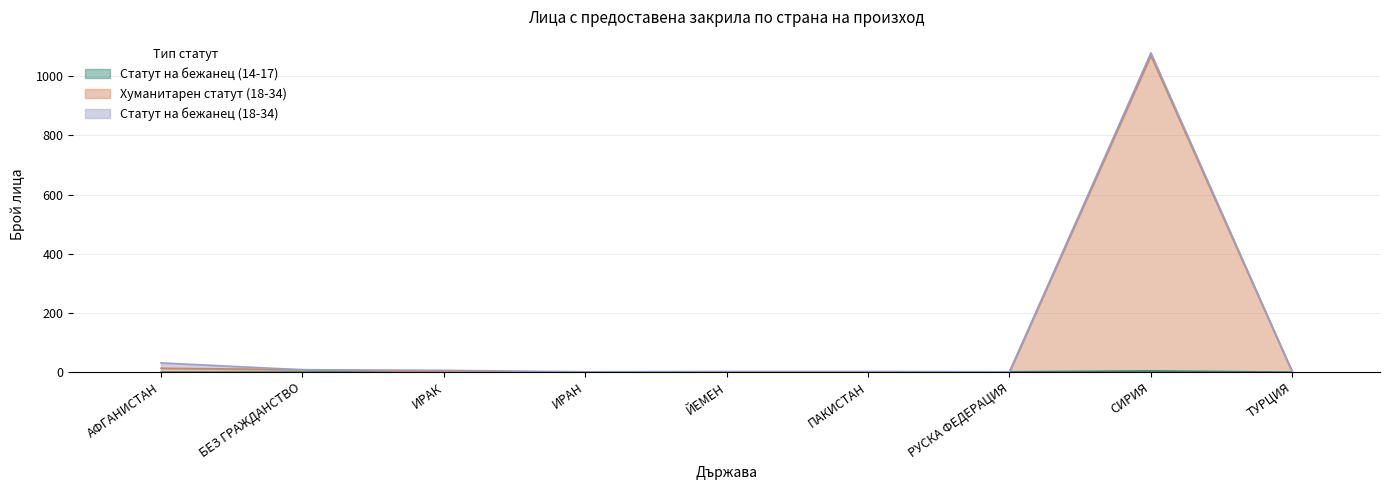

What is the difference between the maximum and minimum values in the Хуманитарен статут (18-34) series?

1070